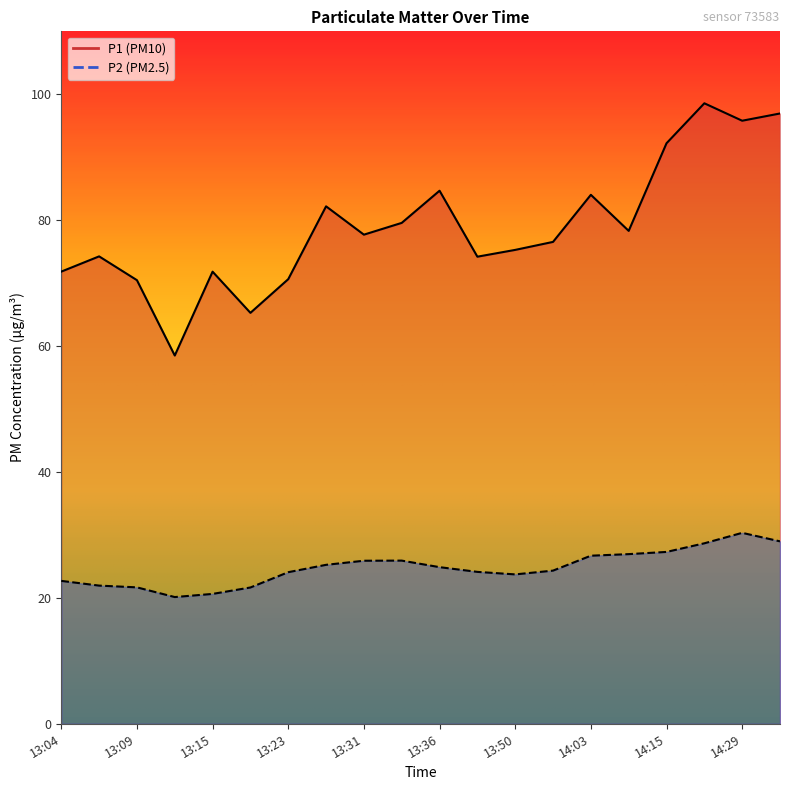

What is the difference between the P1 values at 14:13 and 14:32?

18.7